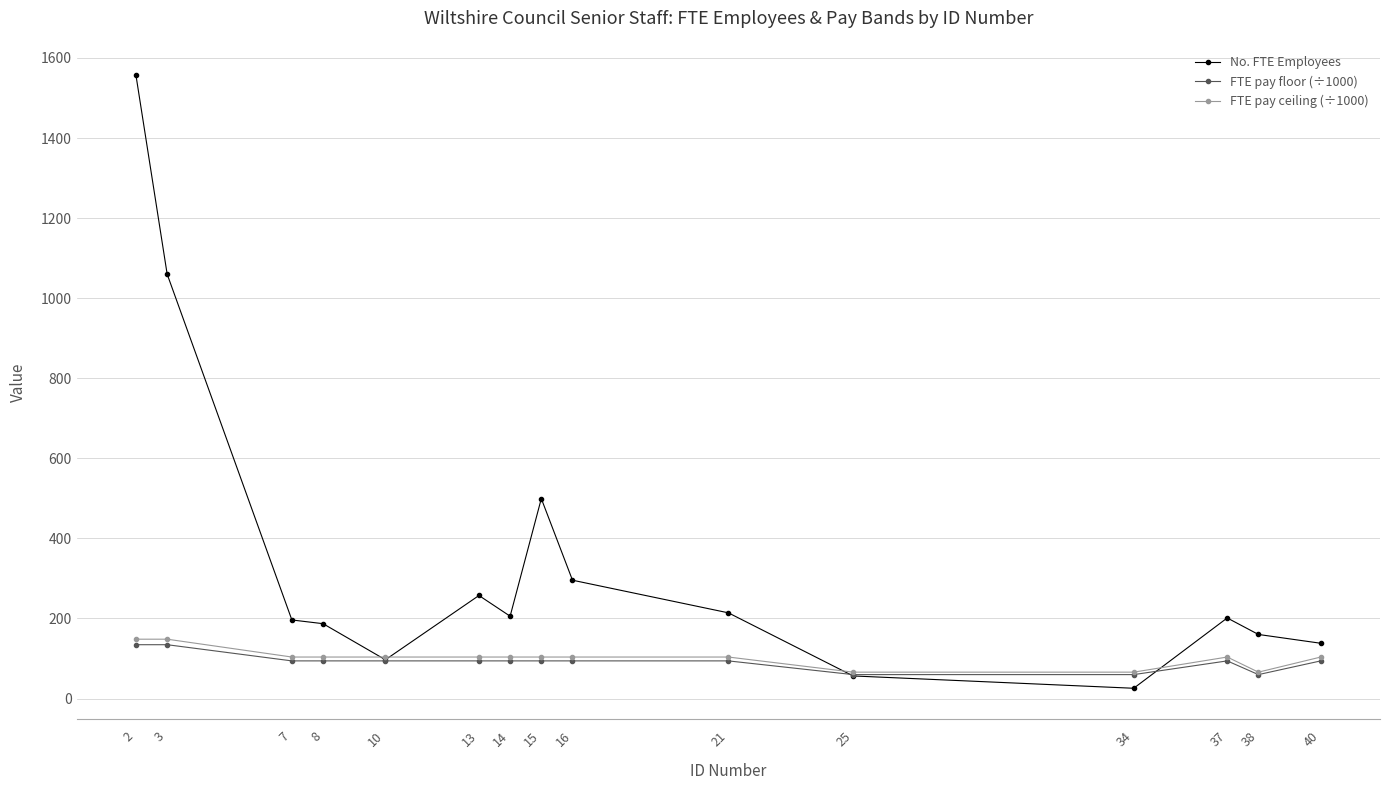

What value does the FTE pay floor (÷1000) series have at 7?

94.1